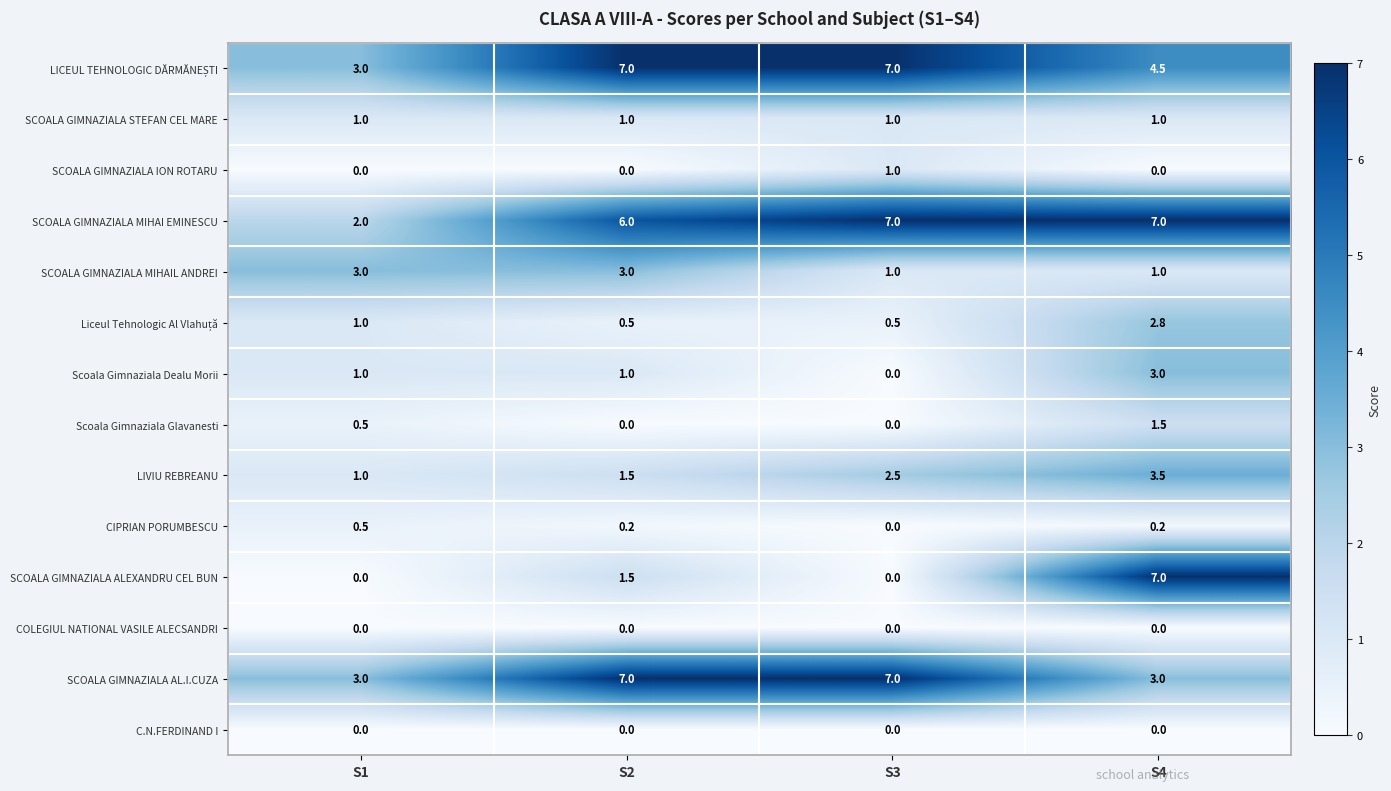

Which series has the widest spread of values?

SCOALA GIMNAZIALA ALEXANDRU CEL BUN